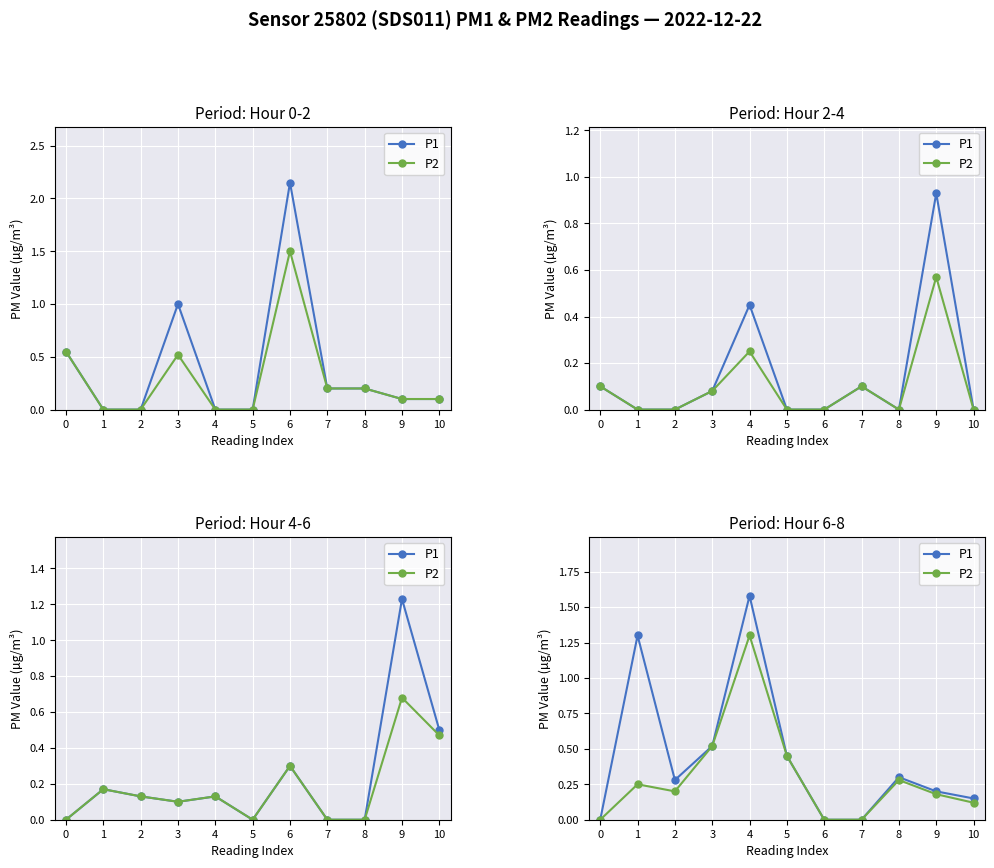

What are all the series names shown in the legend?

P1, P2